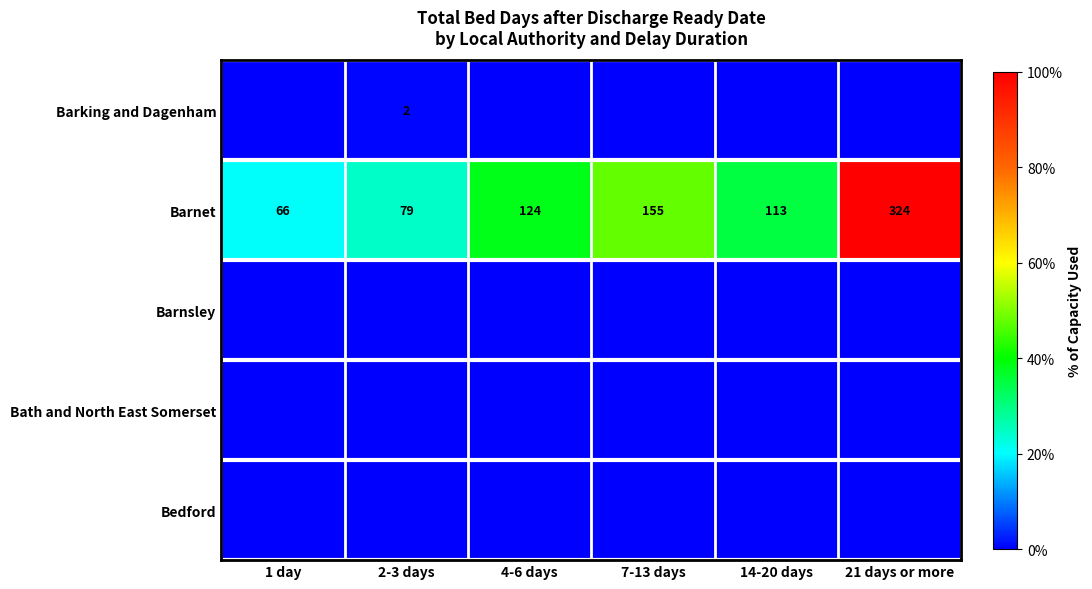

What is the difference between the maximum and second lowest values in the Barnet series?

245